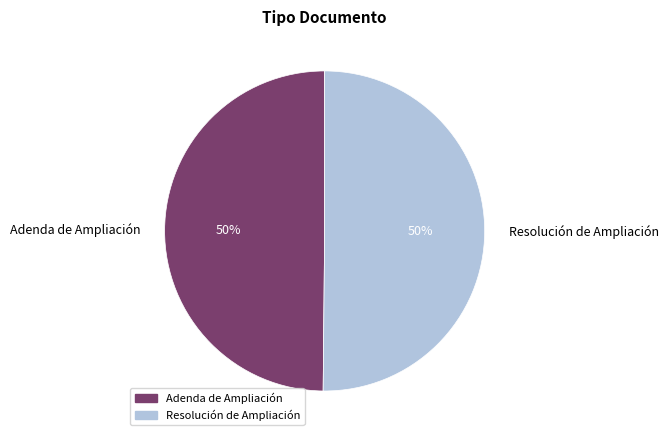

Combined, do Resolución de Ampliación and Adenda de Ampliación account for over 50%?

Yes